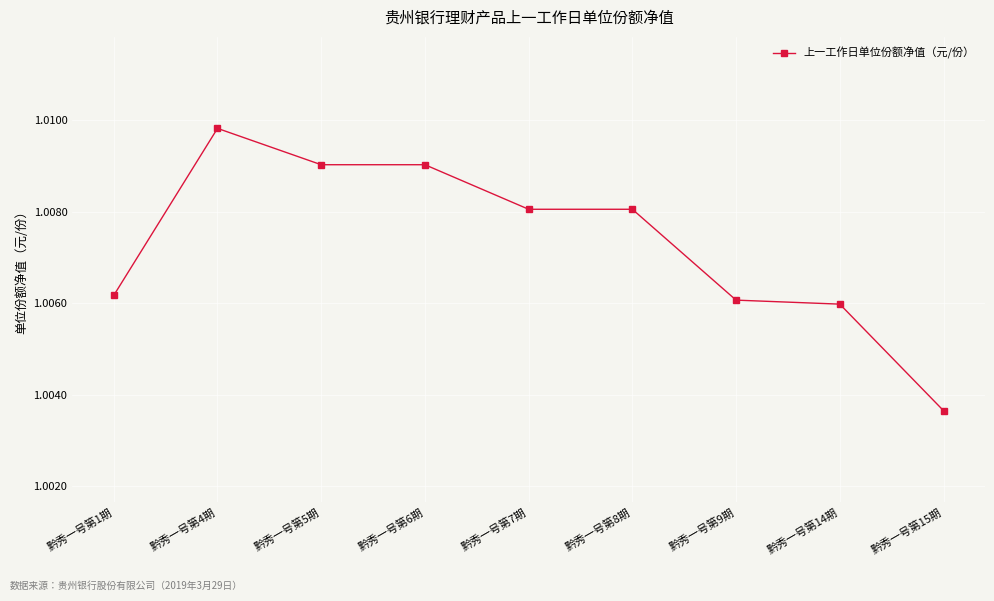

What is the label of the 9th point from the left?

黔秀一号第15期